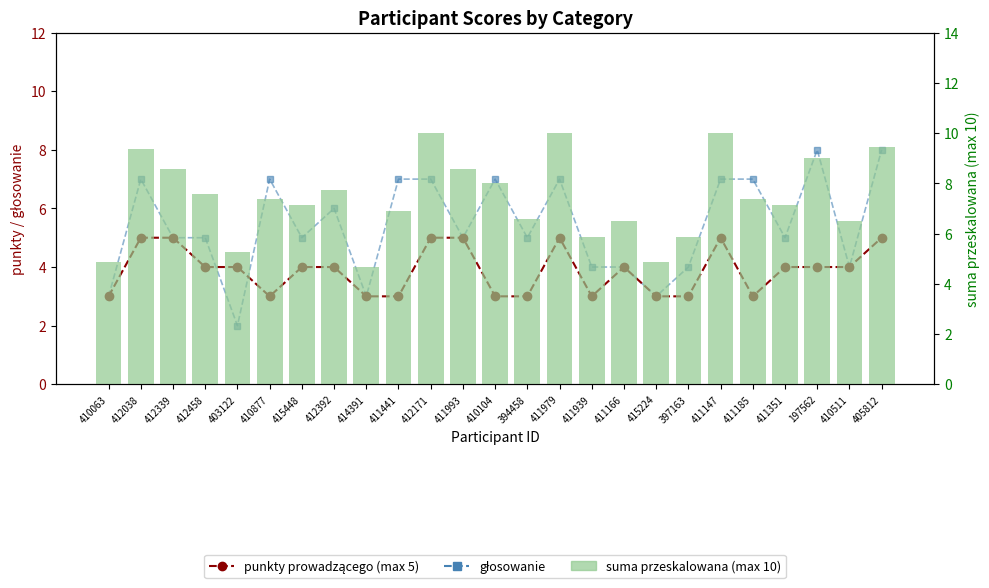

What is the label of the 6th bar from the left?

410877